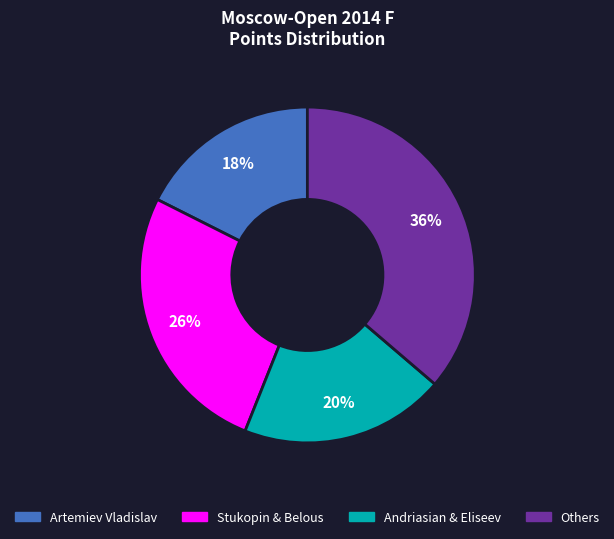

To the nearest percent, what is the average slice percentage?

25%